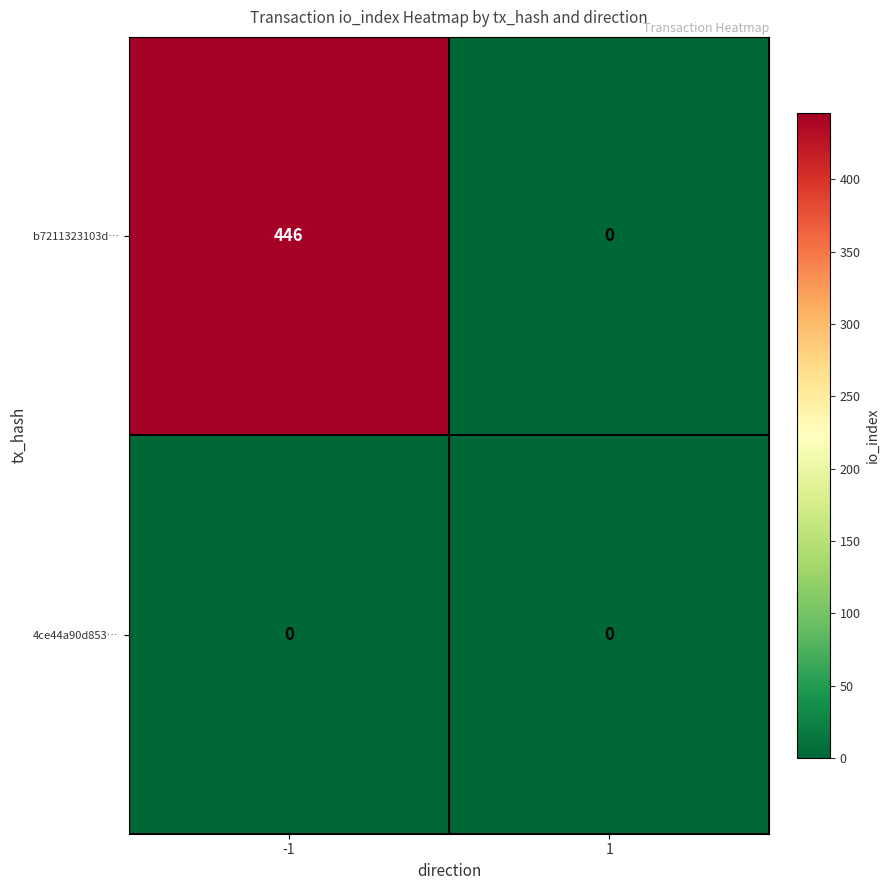

At which category is the sum across all series the highest?

-1